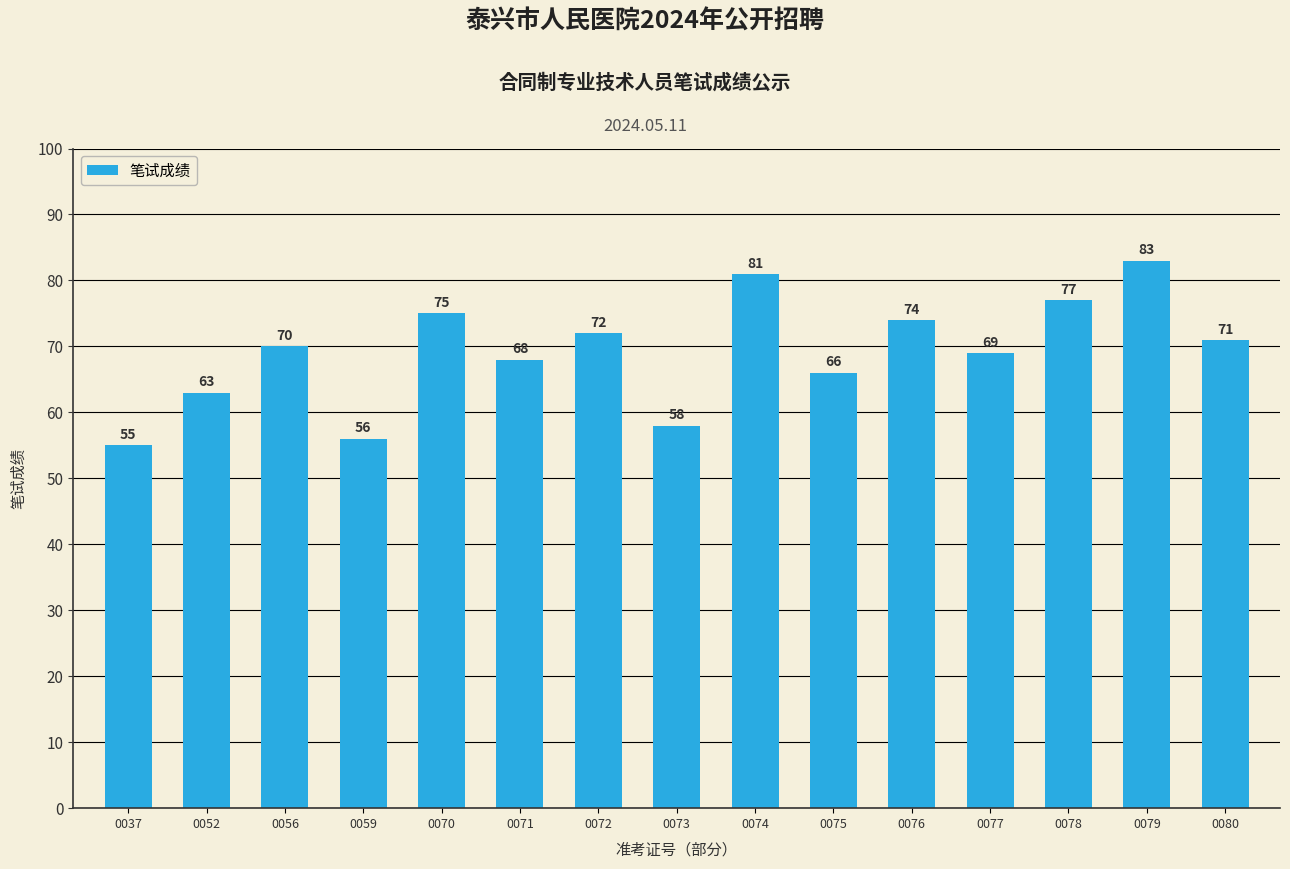

Does the chart contain stacked bars?

No